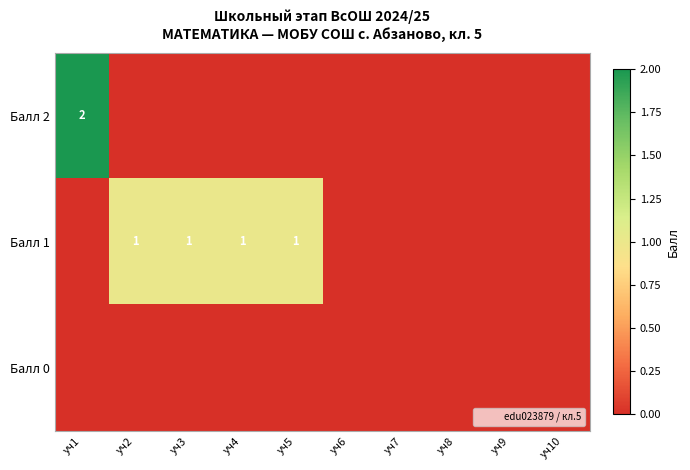

Count the Балл 2 values in the range 0 to 1.

9